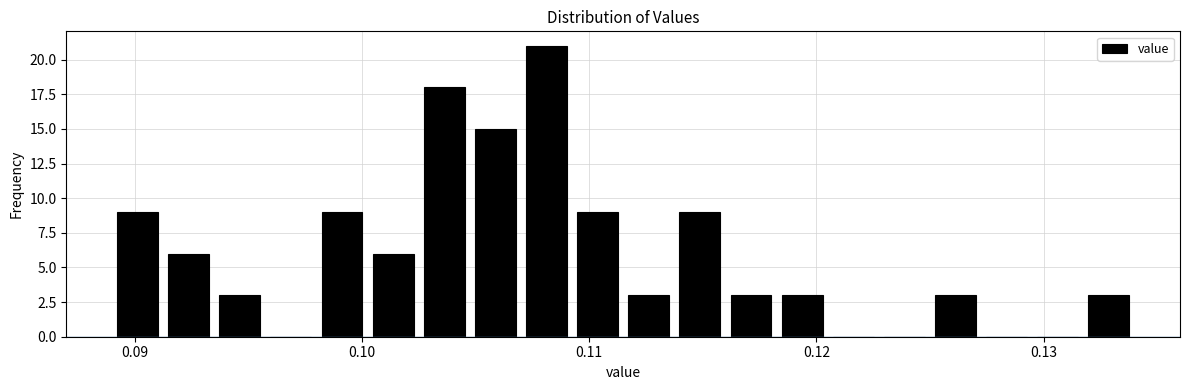

Read against the x-axis, roughly where is the centre of the tallest bar?

0.108